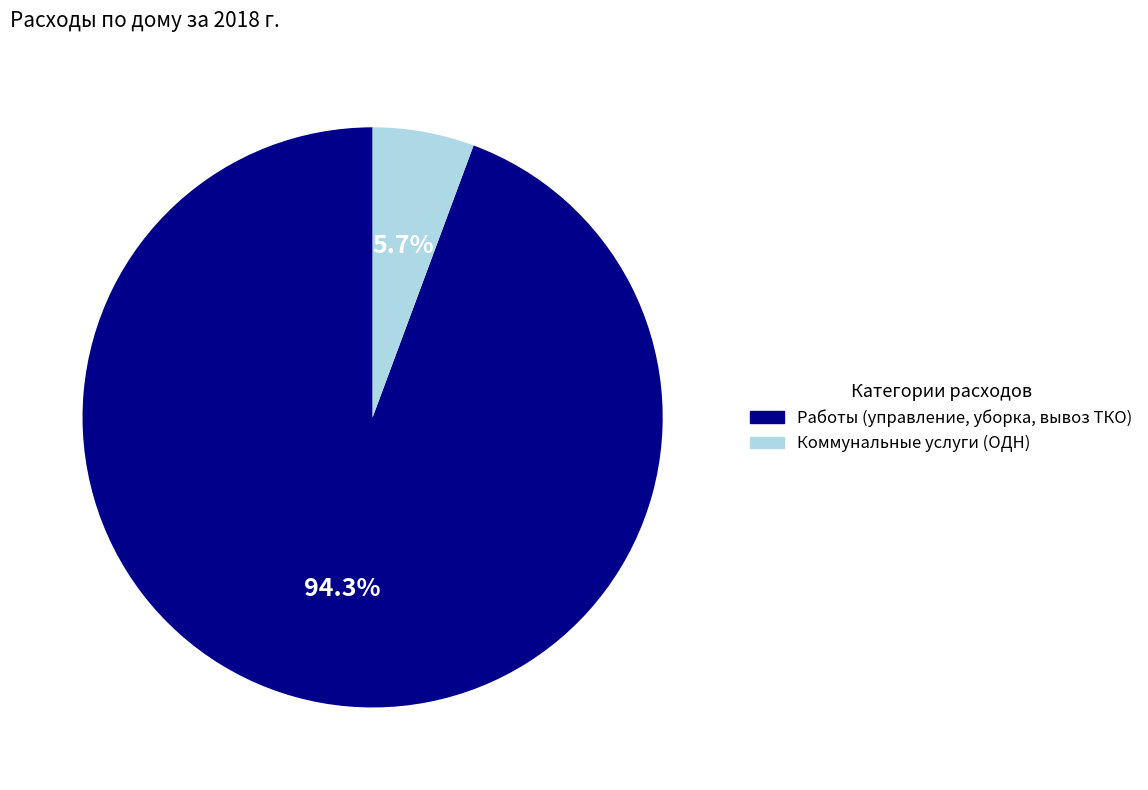

Is there any slice that represents more than half of the pie?

Yes